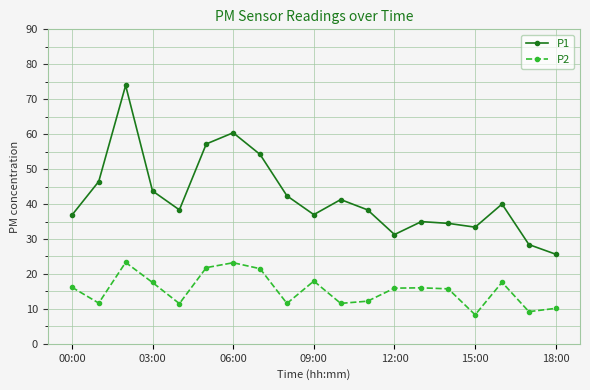

True or false: P2 and P1 cross at least once.

False